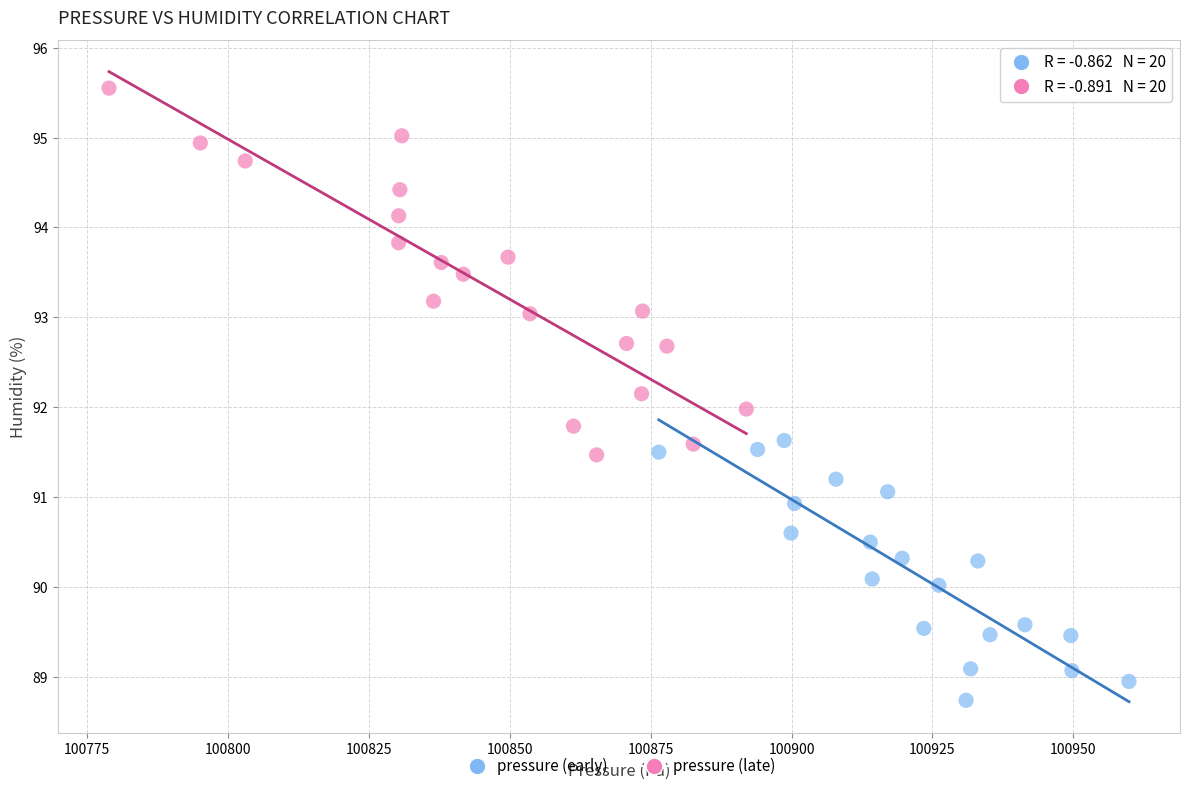

Which series reaches the maximum Y coordinate?

pressure (late)